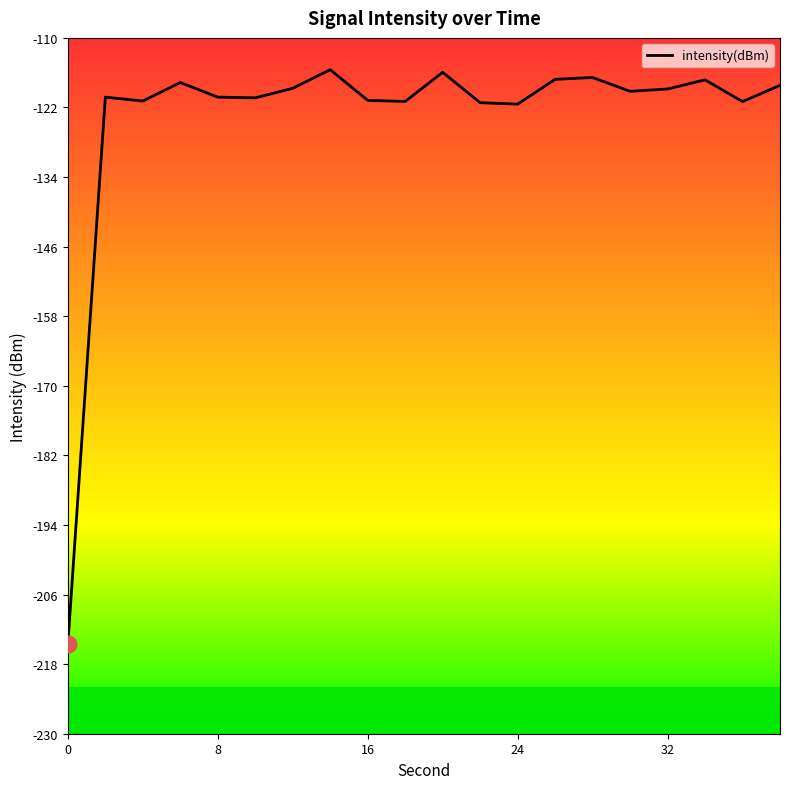

What is the maximum value shown in the chart?

-115.5